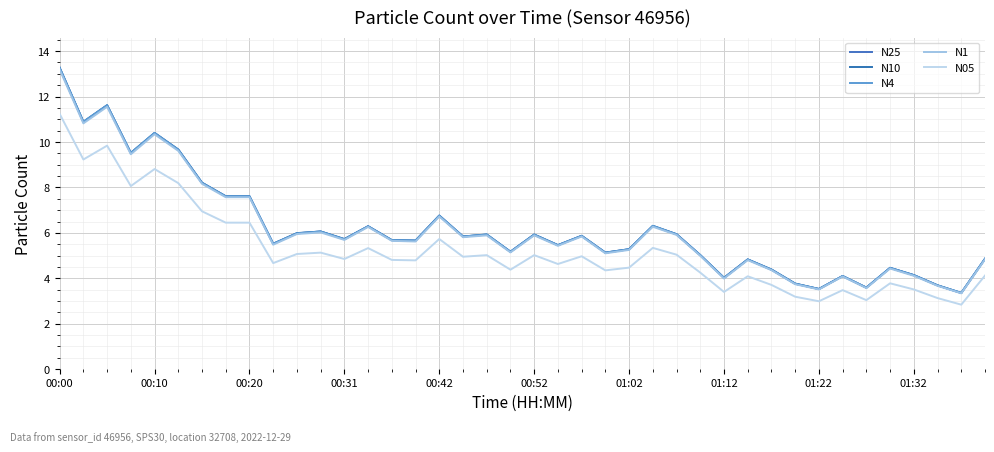

What are all the series names shown in the legend?

N25, N10, N4, N1, N05